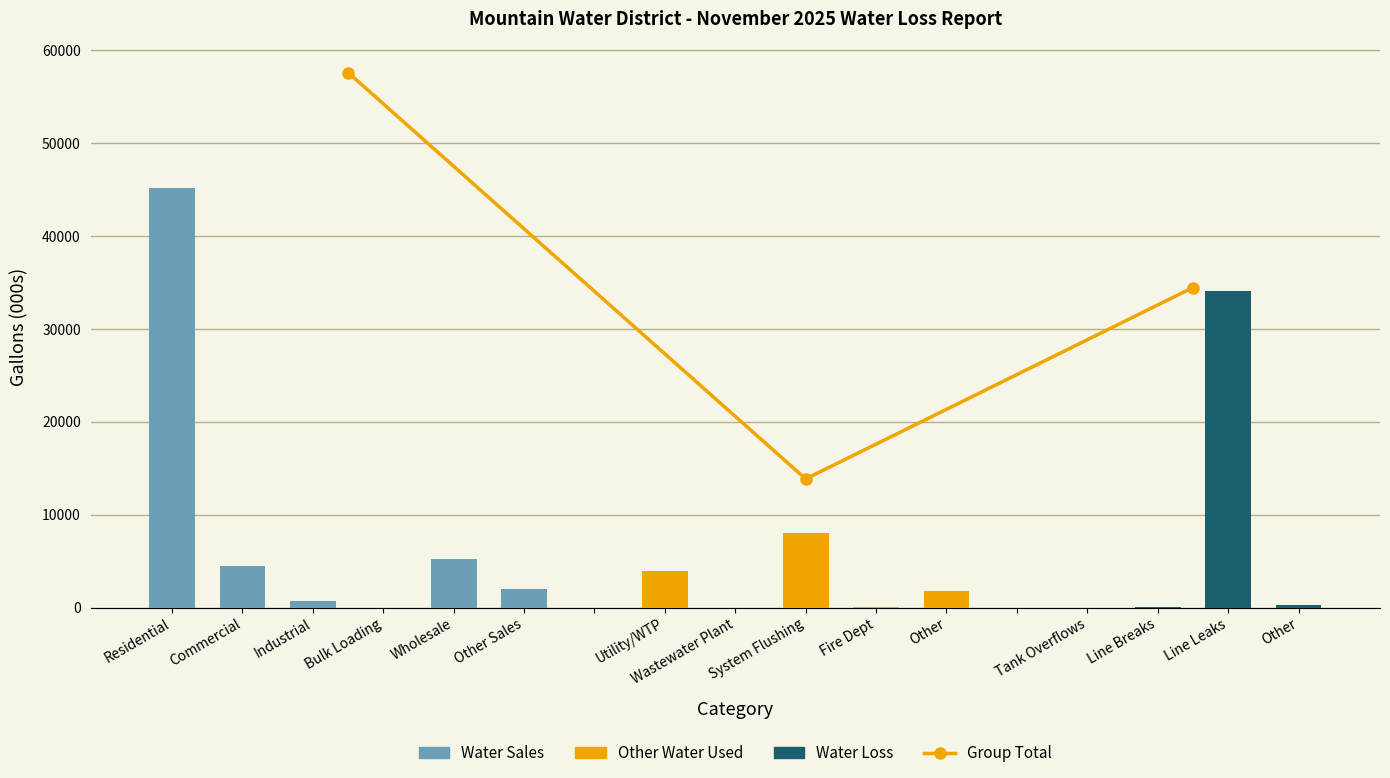

Approximately how many times larger is the value at Industrial compared to Wholesale?

0.1